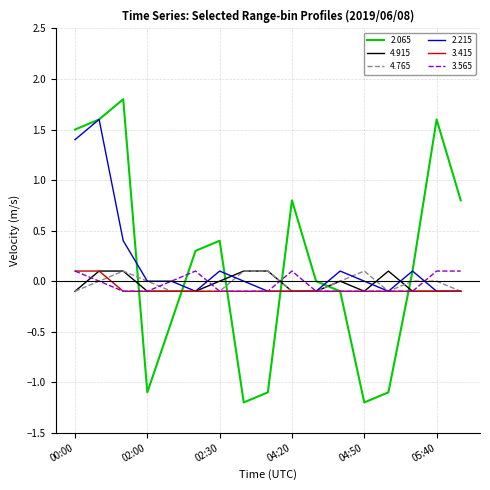

Is this an area chart (filled region under the line)?

No